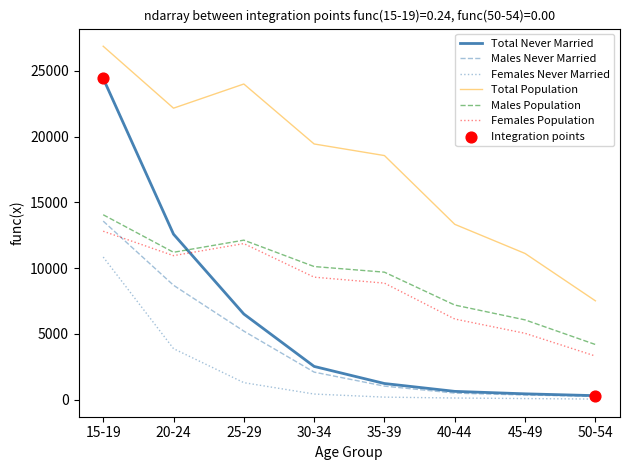

Which series has the largest total across all categories?

Total Population